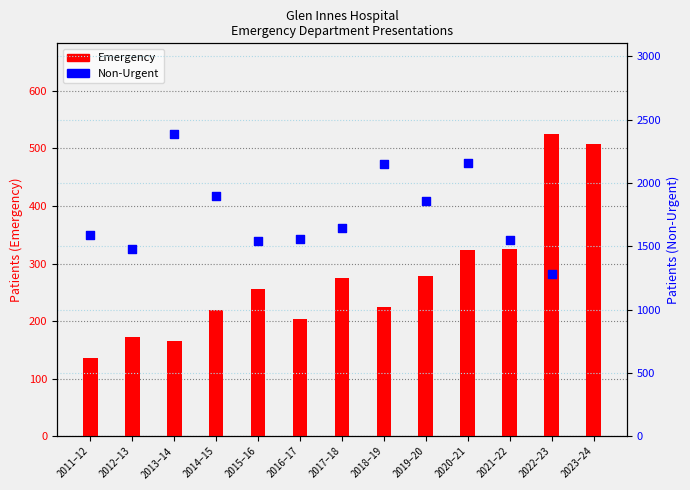

What is the change in value from 2011–12 to 2018–19?

+89